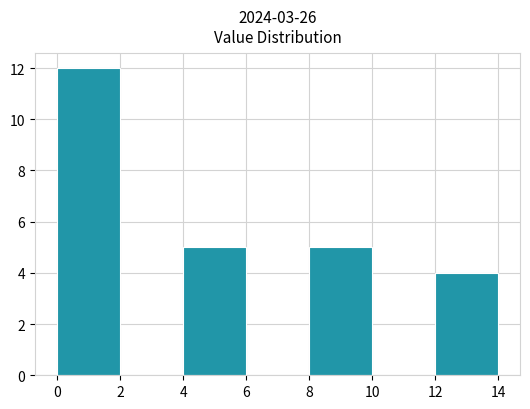

How tall is the bar that spans 0 to 2 on the x-axis? The values are not printed on the chart, so give them approximately, as read against the axis.

12